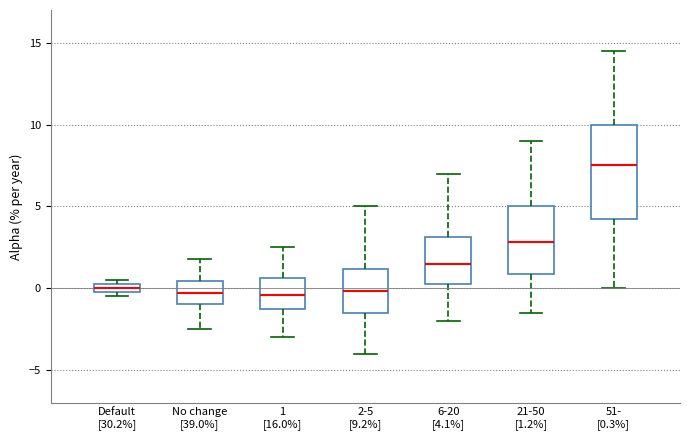

Which box has the highest median line?

51- [0.3%]